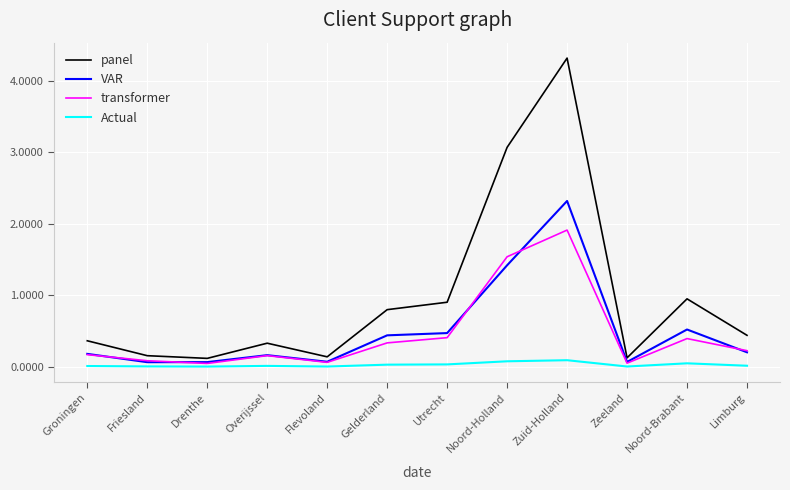

At which category is the sum across all series the highest?

Zuid-Holland